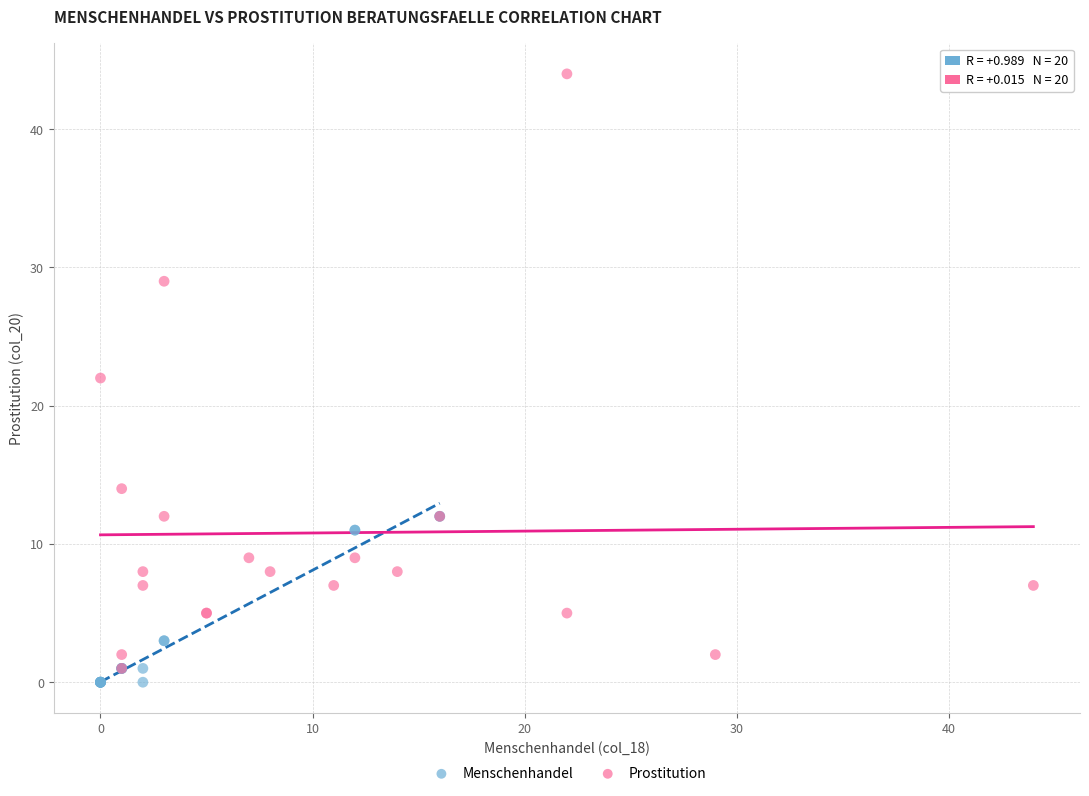

What are all the series names shown in the legend?

Menschenhandel, Prostitution